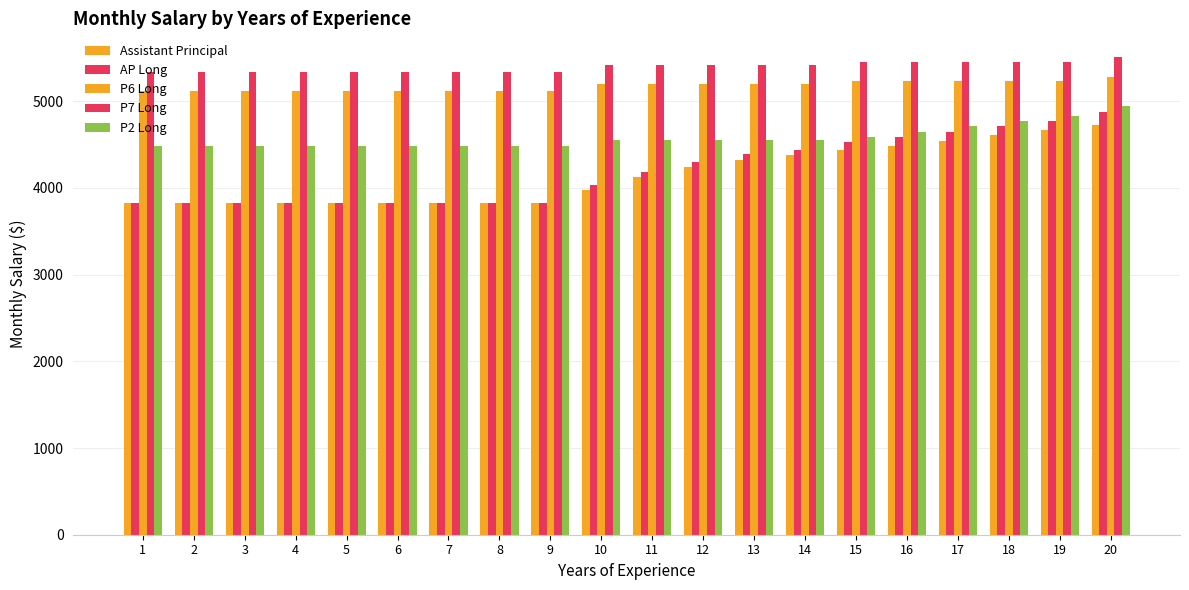

What is the value of the AP Long bar at the 4th from the left?

3828